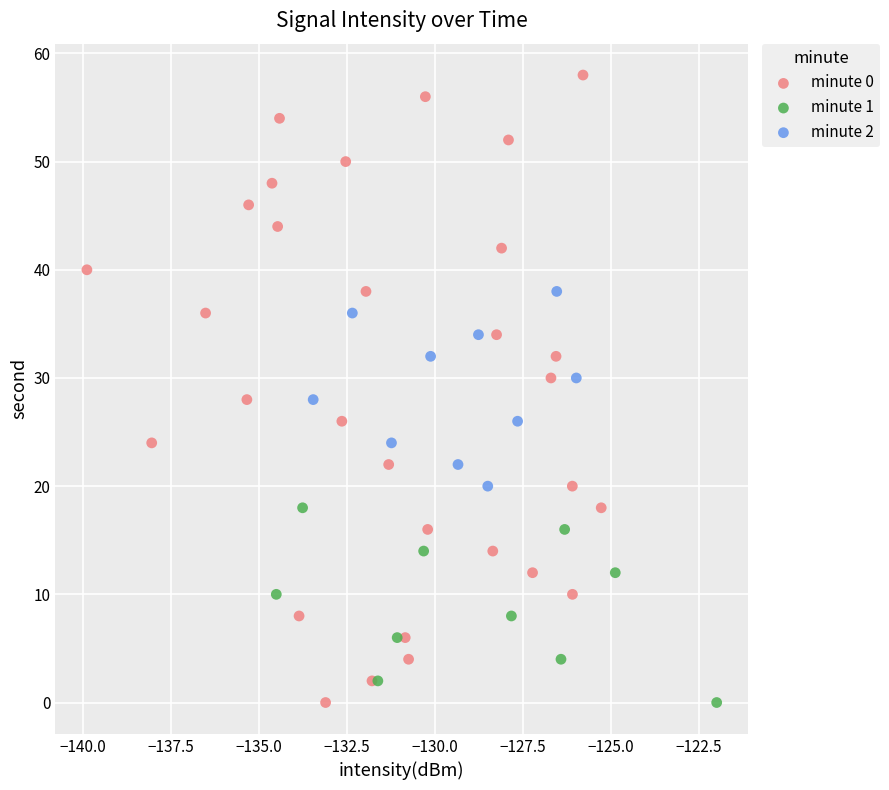

What are all the series names shown in the legend?

minute 0, minute 1, minute 2